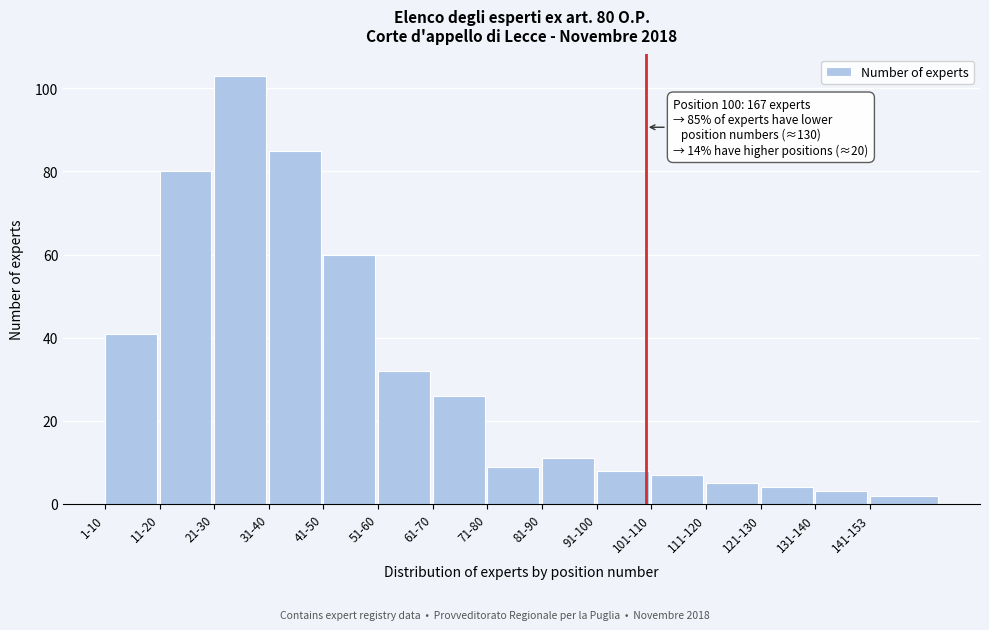

Reading left to right, extract all data points from this chart.

41	80	103	85	60	32	26	9	11	8	7	5	4	3	2